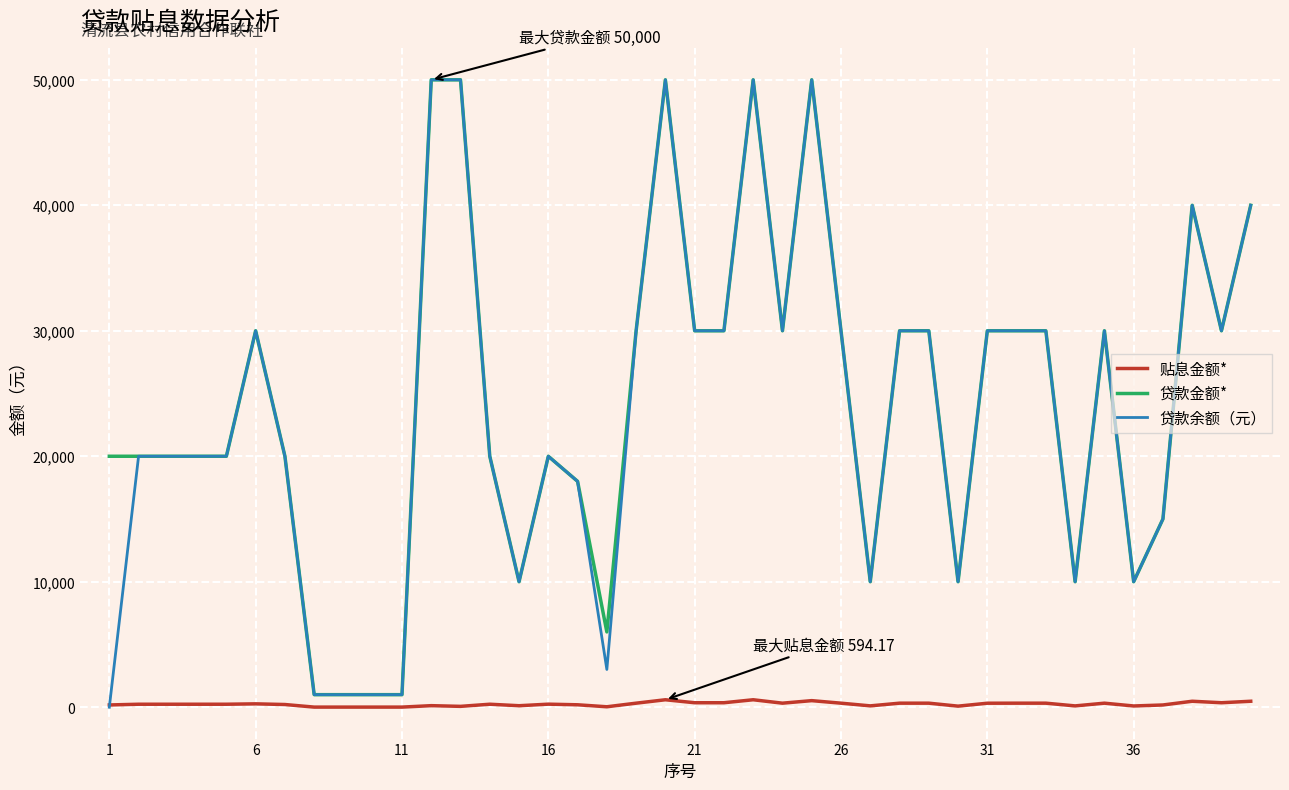

What is the maximum value shown in the chart?

50000.0